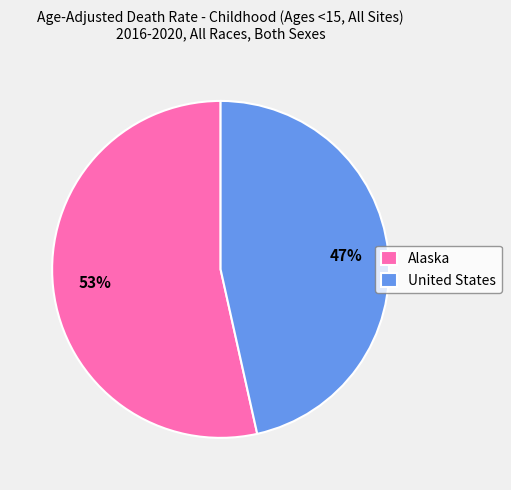

Which has a higher value, United States or Alaska?

Alaska